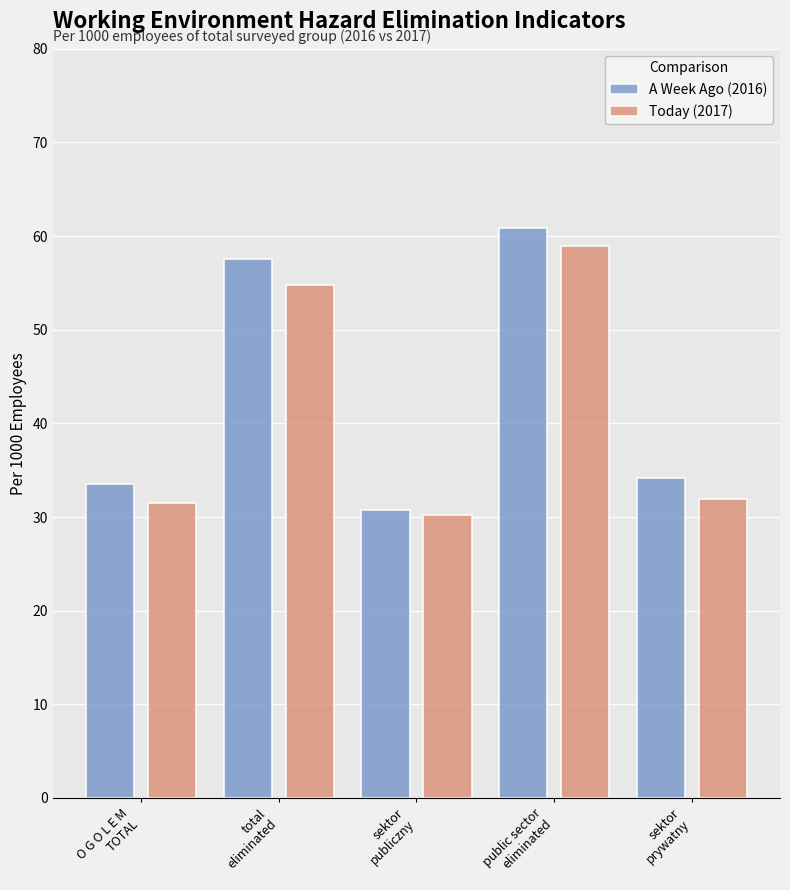

Reading left to right, what are all the values shown in this chart?

A Week Ago (2016): O G O L E M
TOTAL=33.5	total
eliminated=57.6	sektor
publiczny=30.8	public sector
eliminated=60.9	sektor
prywatny=34.2
Today (2017): O G O L E M
TOTAL=31.5	total
eliminated=54.8	sektor
publiczny=30.2	public sector
eliminated=58.9	sektor
prywatny=31.9